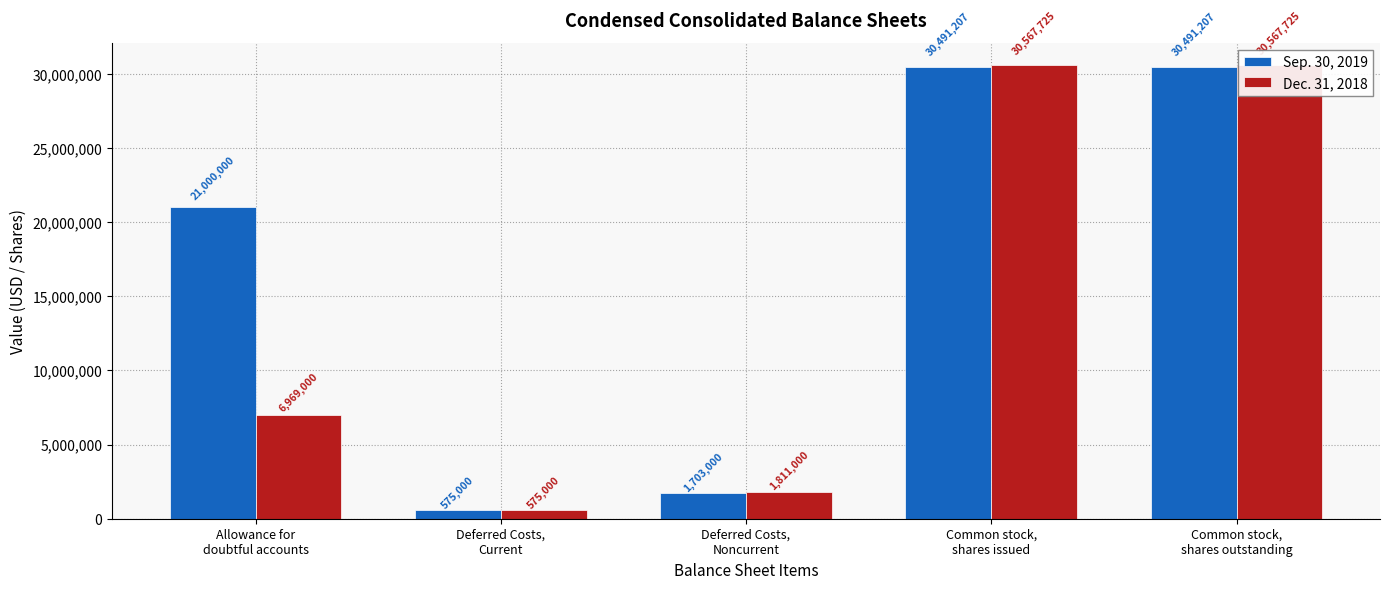

What is the difference between the Sep. 30, 2019 values at Allowance for
doubtful accounts and Deferred Costs,
Current?

20425000